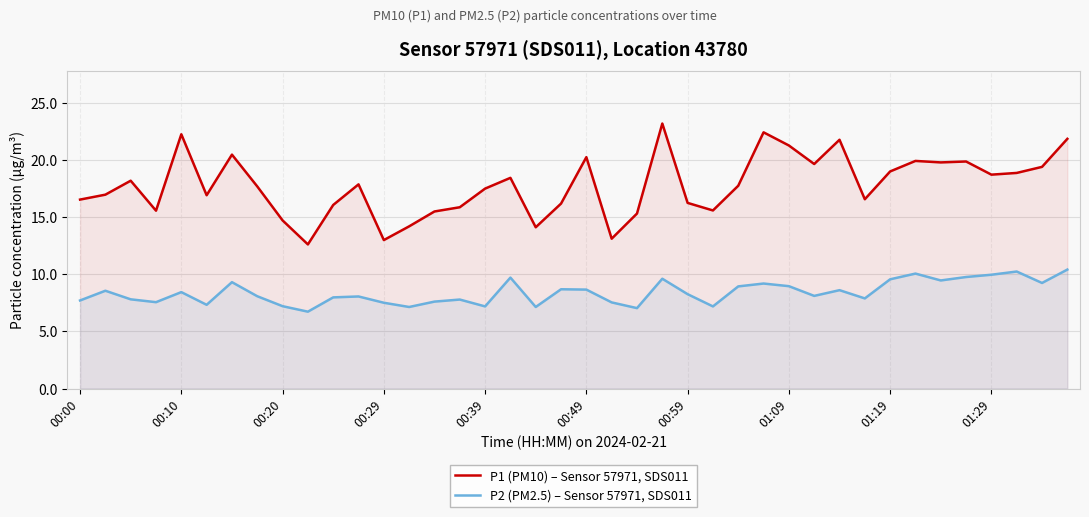

What is the maximum value for P2 (PM2.5) – Sensor 57971, SDS011?

10.4